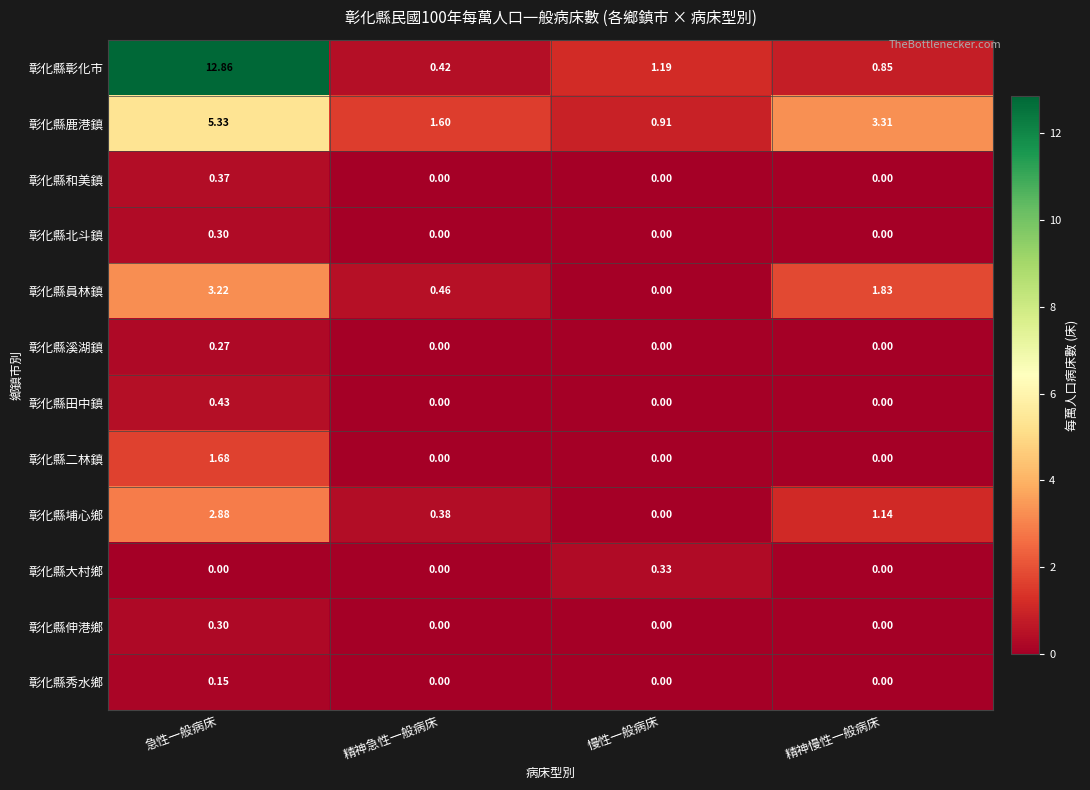

At which label does 彰化縣員林鎮 first exceed 1?

急性一般病床